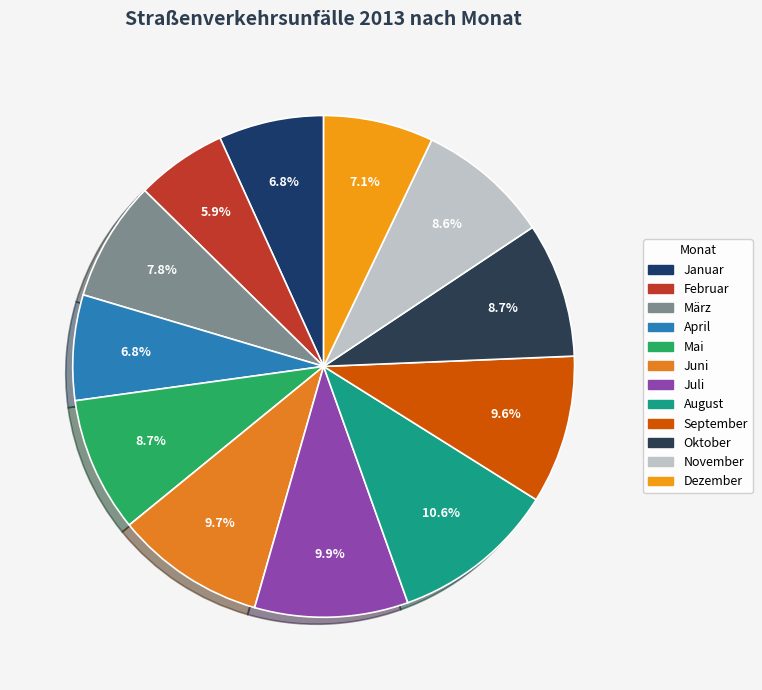

Rank the categories by value from highest to lowest.

August, Juli, Juni, September, Mai, Oktober, November, März, Dezember, April, Januar, Februar